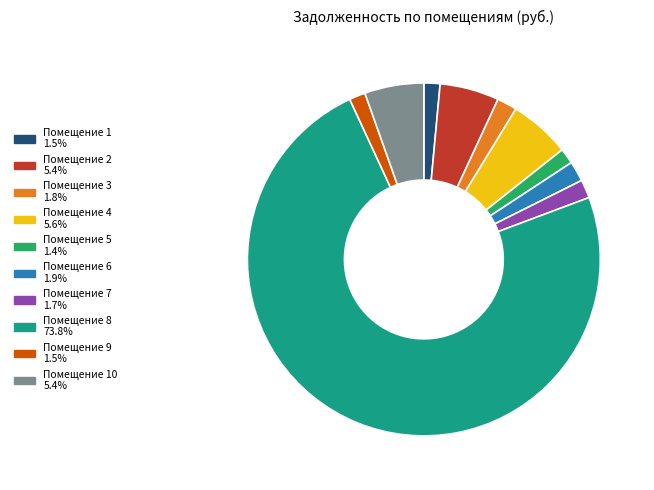

Does any single category account for the majority?

Yes